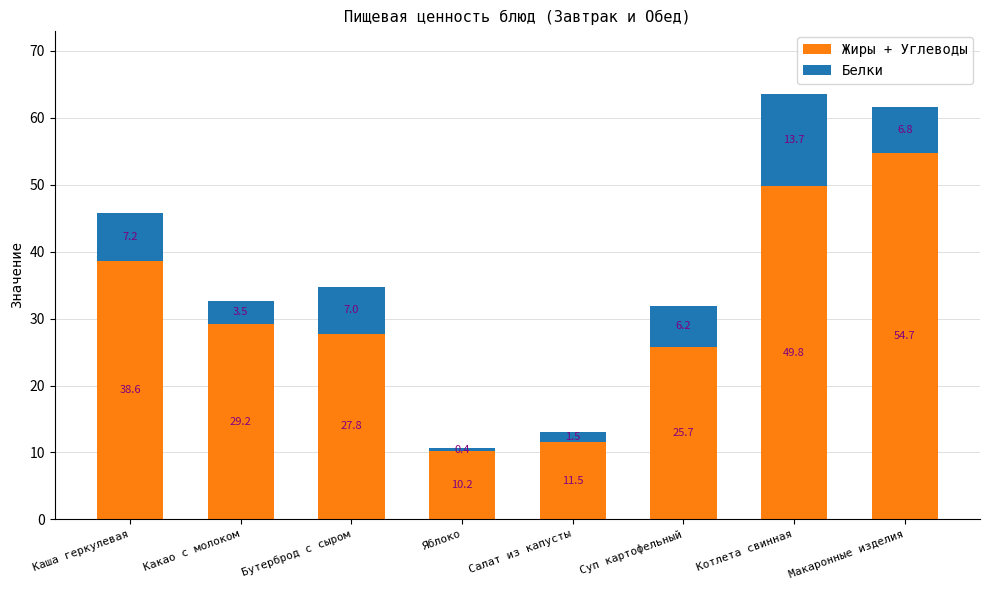

At which label does Жиры + Углеводы first exceed 29?

Каша геркулевая